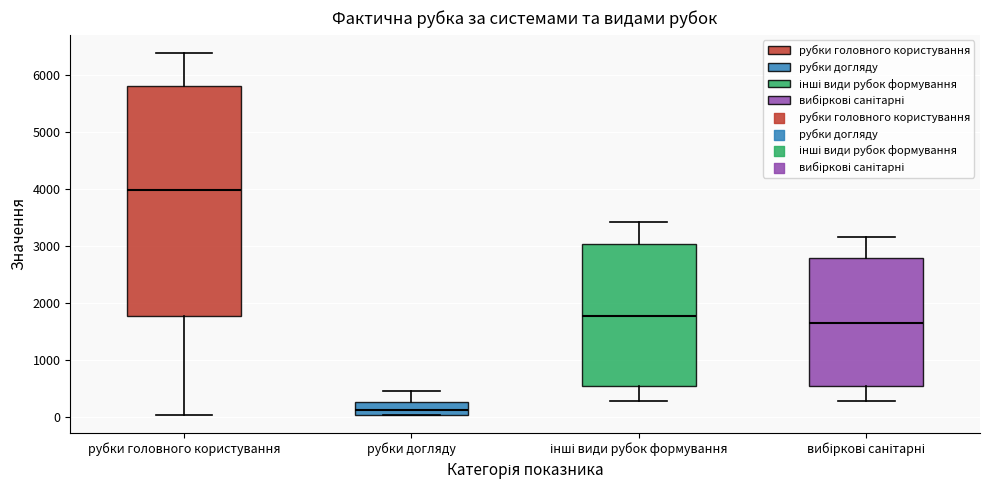

Where is the upper edge of the box for рубки догляду on the y-axis? The values are not printed on the chart, so give them approximately, as read against the axis.

300